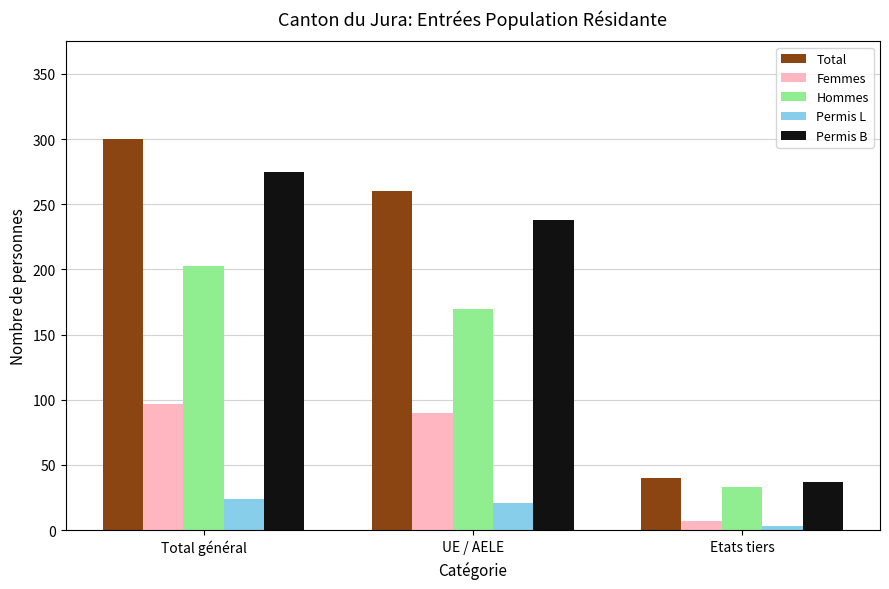

What position from the left is Etats tiers?

3